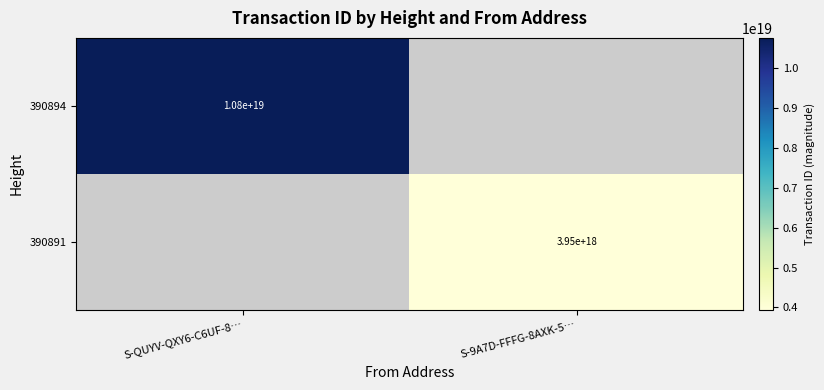

True or false: 390894 has a value of 10800000000000000000 at S-QUYV-QXY6-C6UF-8….

True